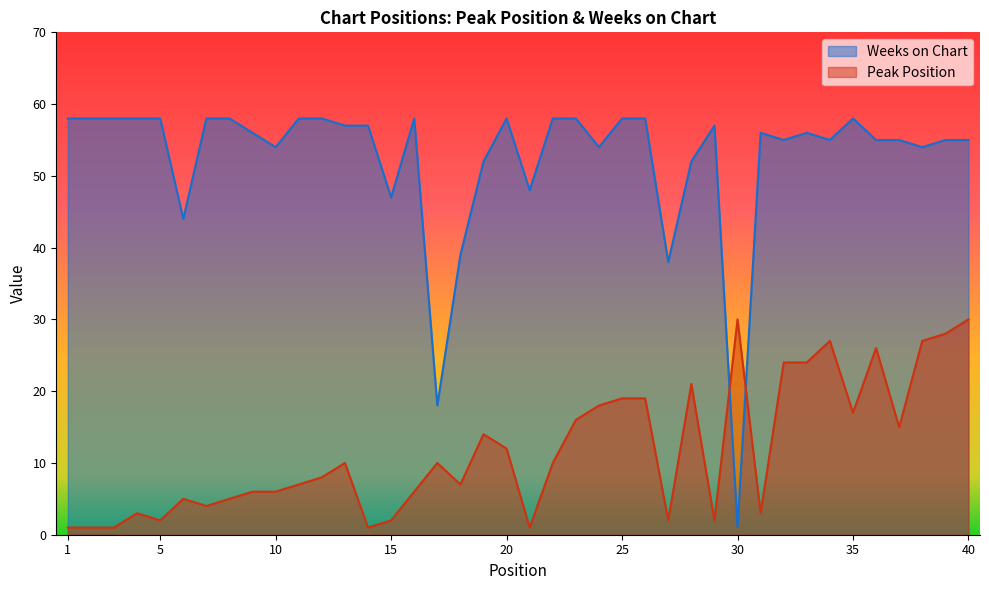

Is the value of Peak Position at 32 greater than the value of Weeks on Chart at 25?

No